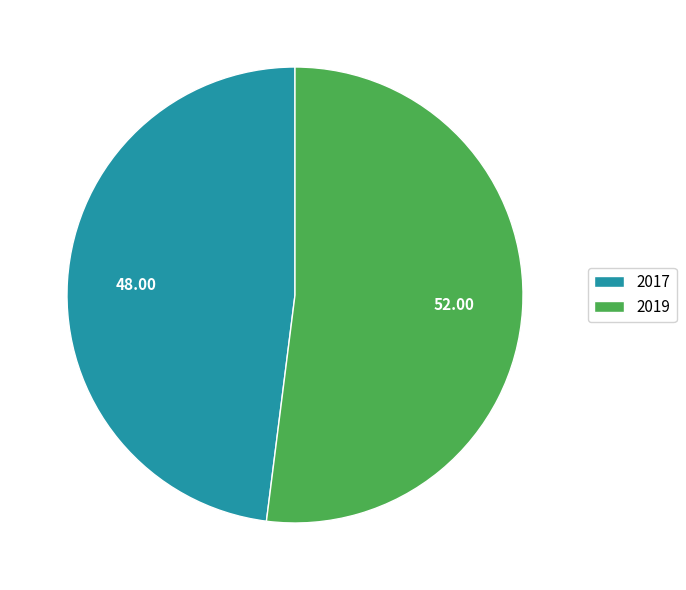

Approximately how many times larger is the value at 2017 compared to 2019?

0.9